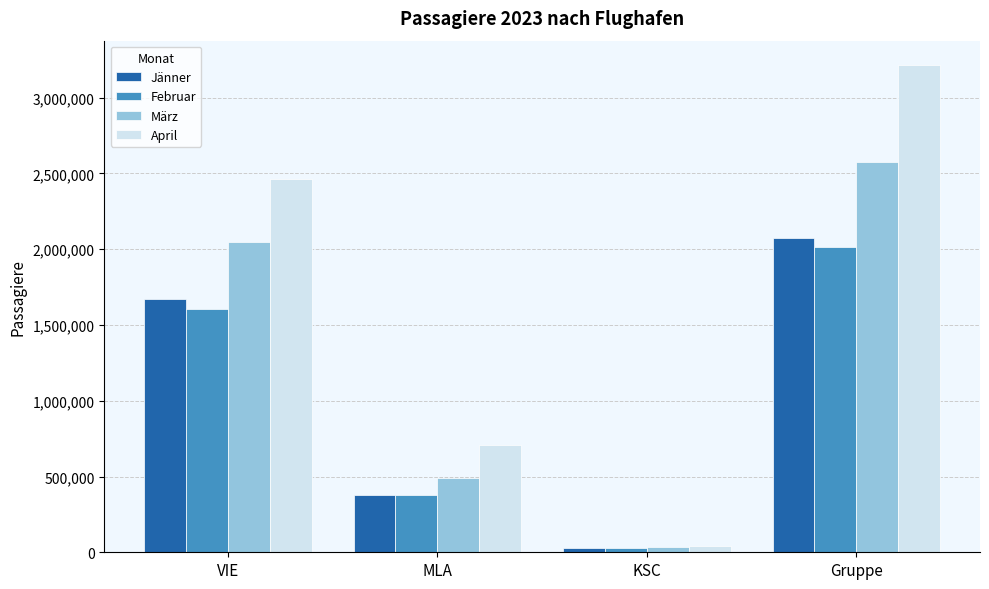

What is the sum of the April values at MLA and Gruppe?

3923640